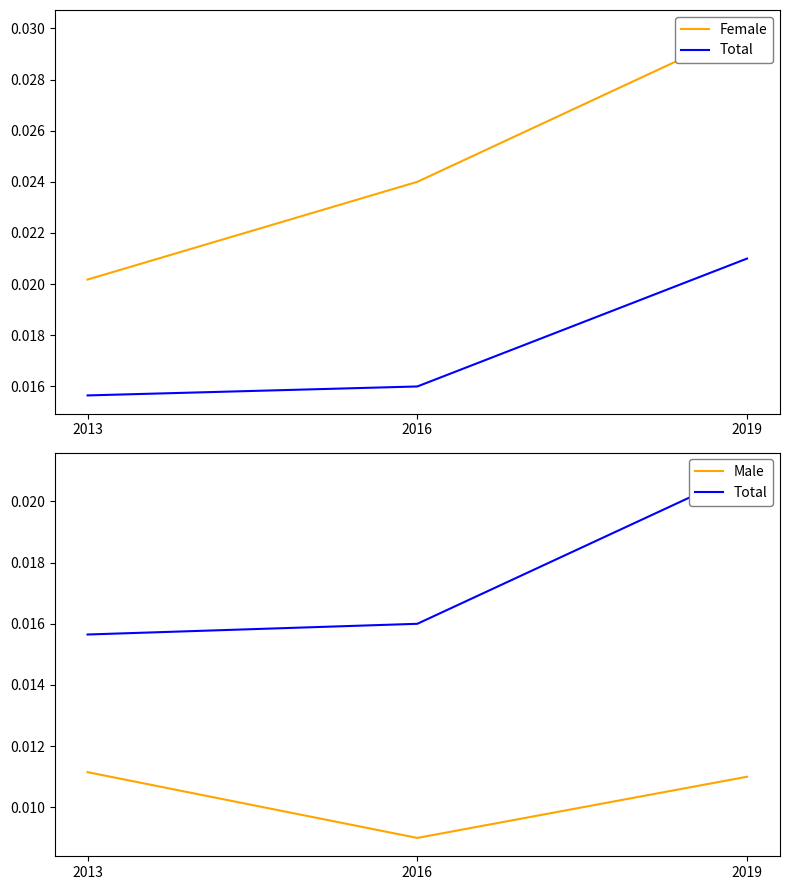

Rank the categories by Female value from lowest to highest.

2013, 2016, 2019